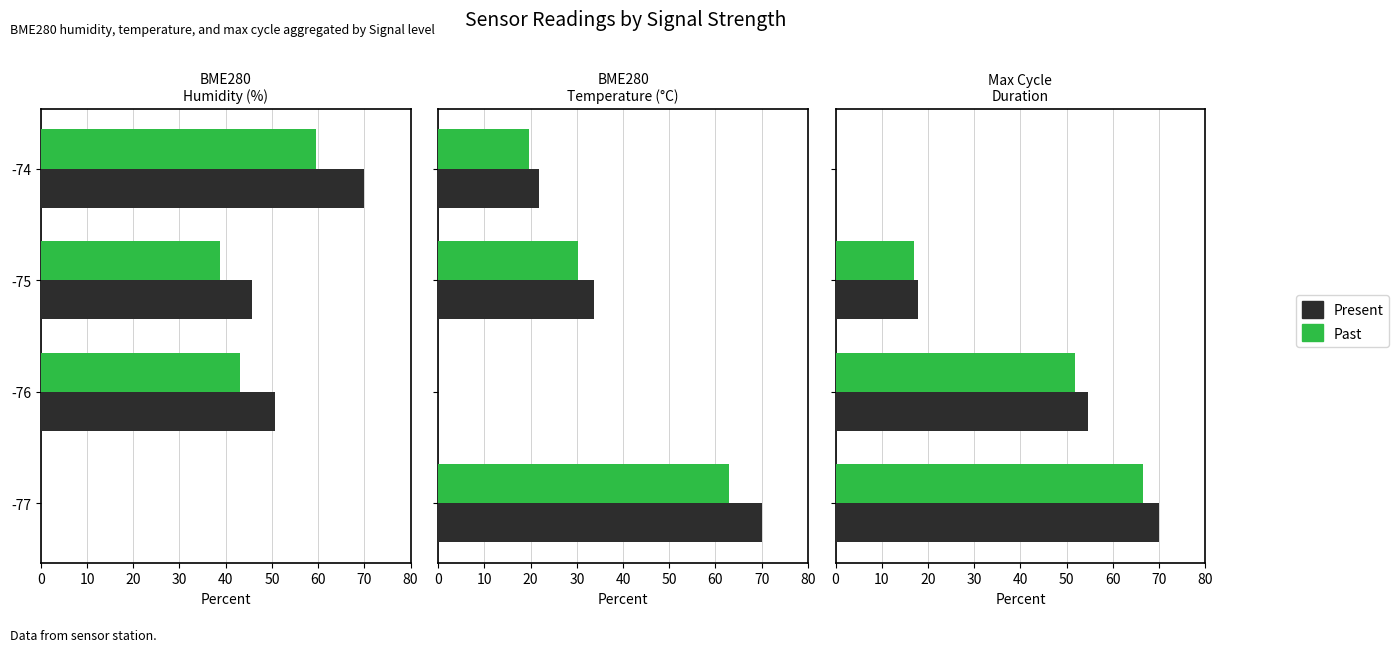

How many values in the Past series exceed 51?

2